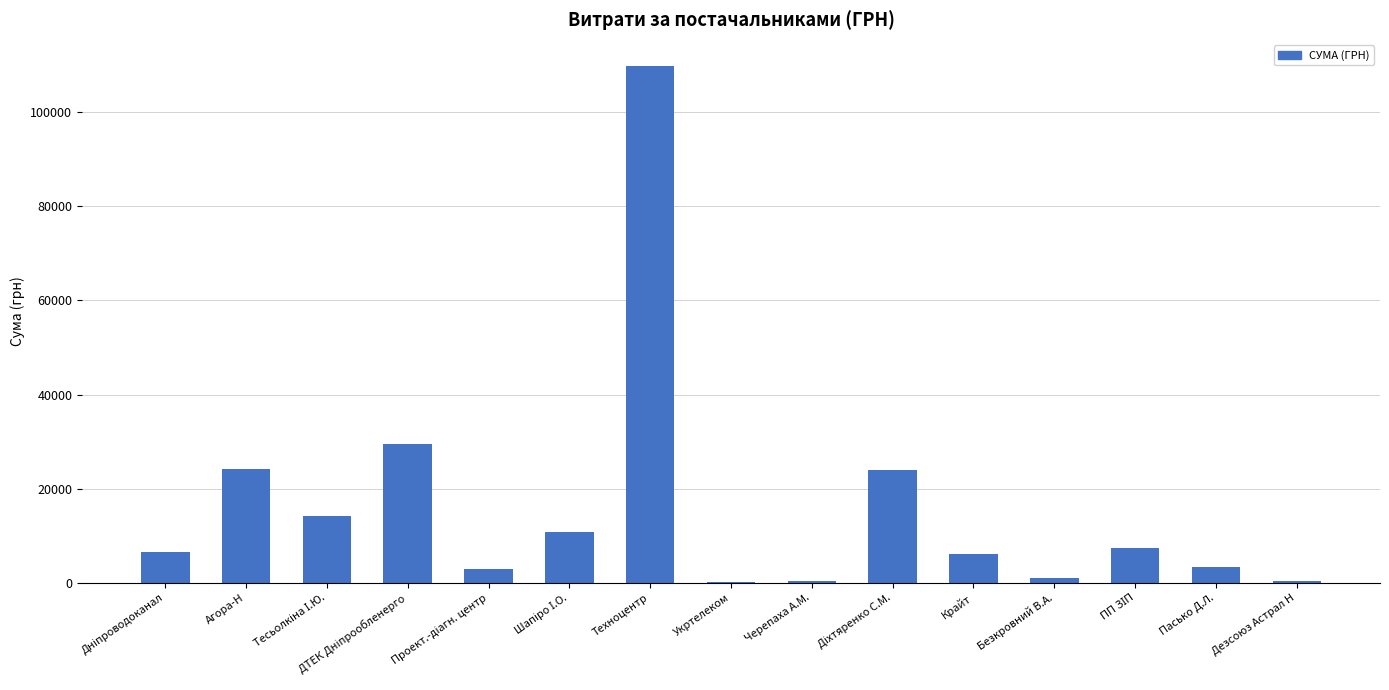

What is the change in value from Техноцентр to Пасько Д.Л.?

-106471.6